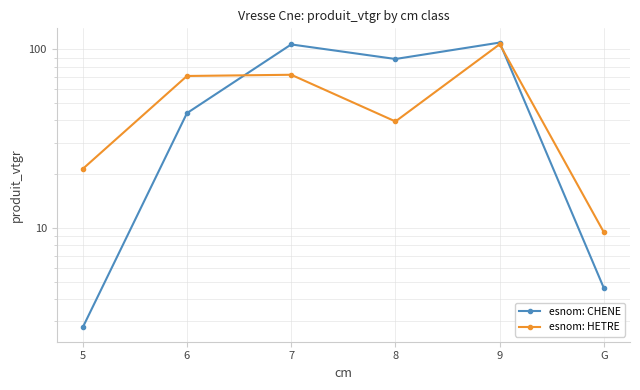

How many data points in esnom: HETRE are less than 71?

3